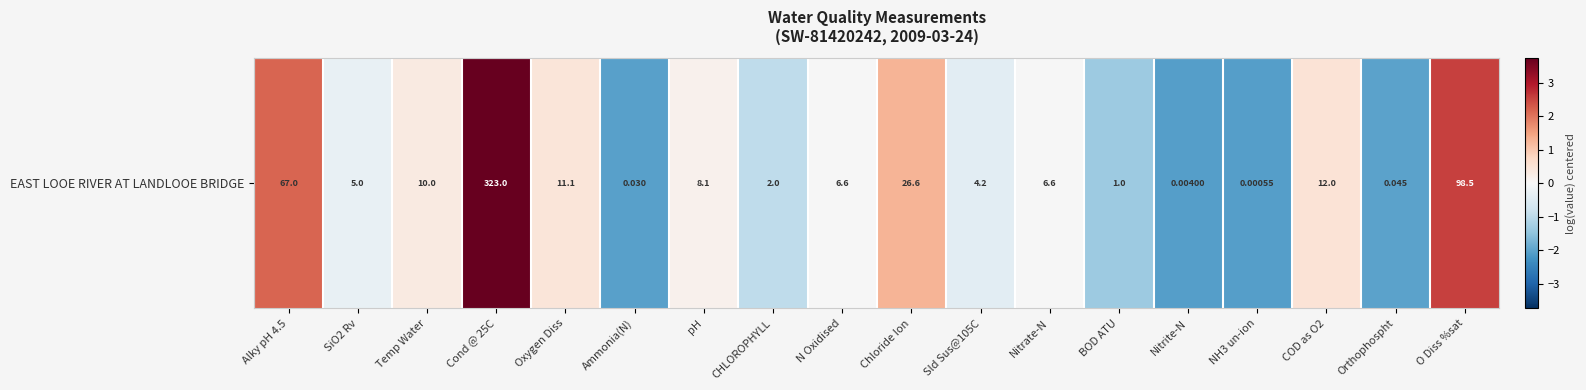

How many distinct data groups are displayed?

1